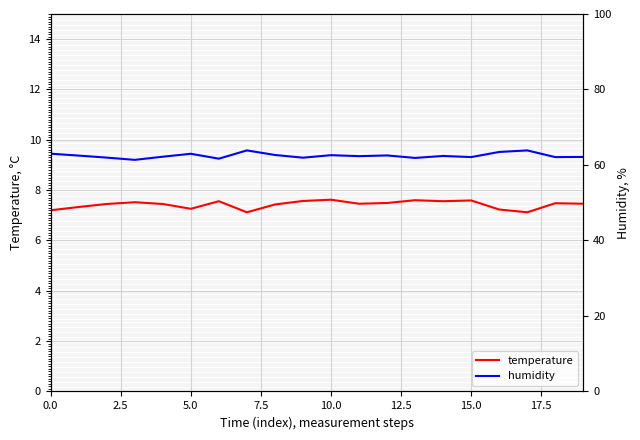

Rank the series by their average value, from highest to lowest.

humidity, temperature